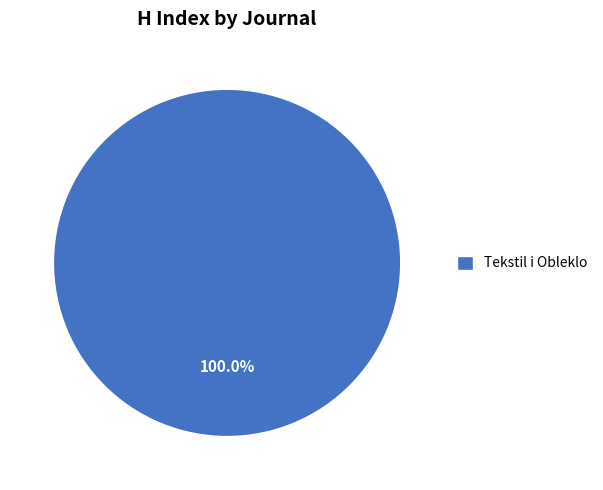

How many slices are in this pie chart?

1